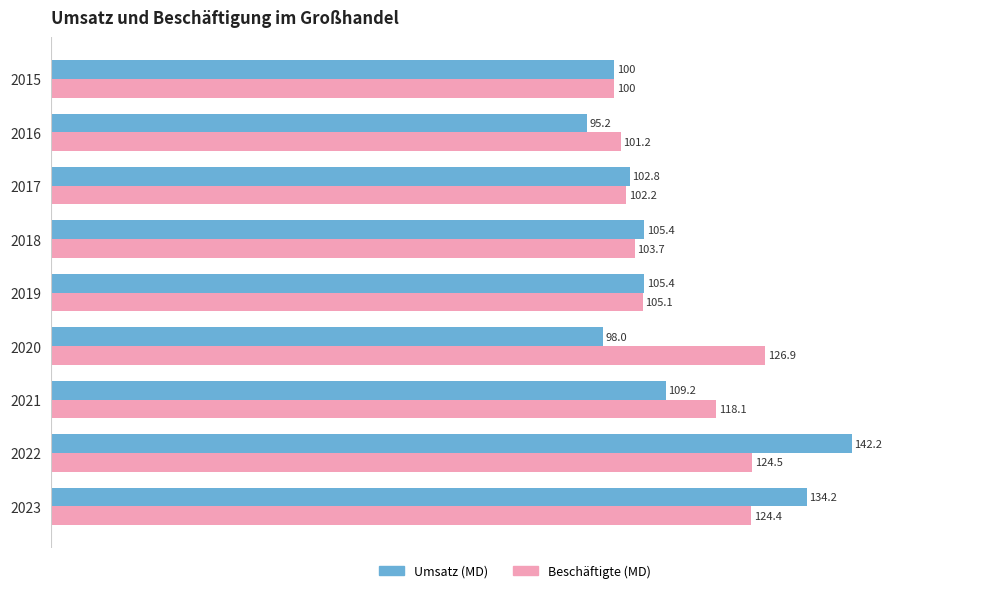

At how many categories does at least one series exceed 96?

9